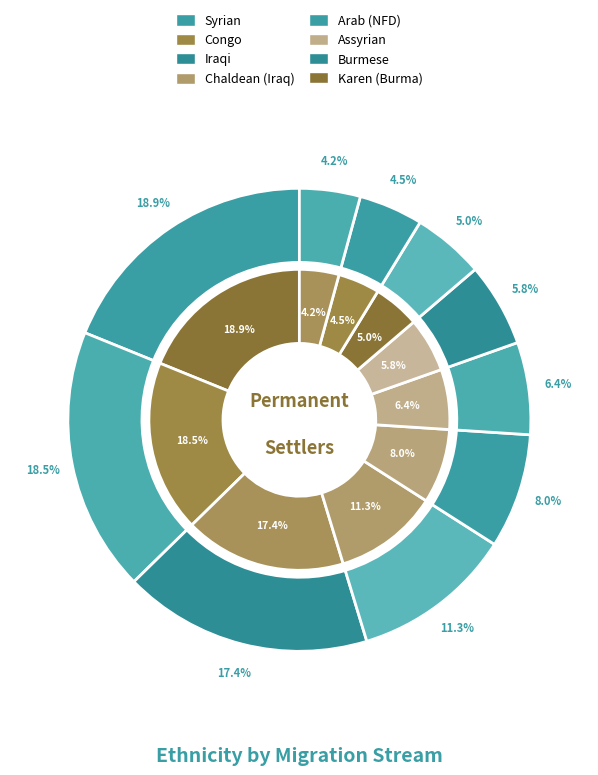

How many slices are in this pie chart?

10